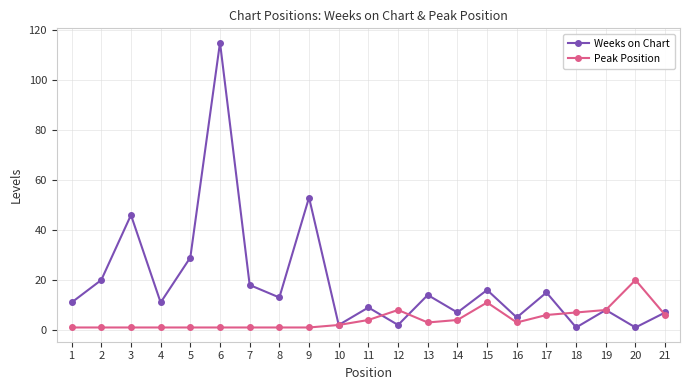

At 5, list the series in order from largest to smallest.

Weeks on Chart, Peak Position